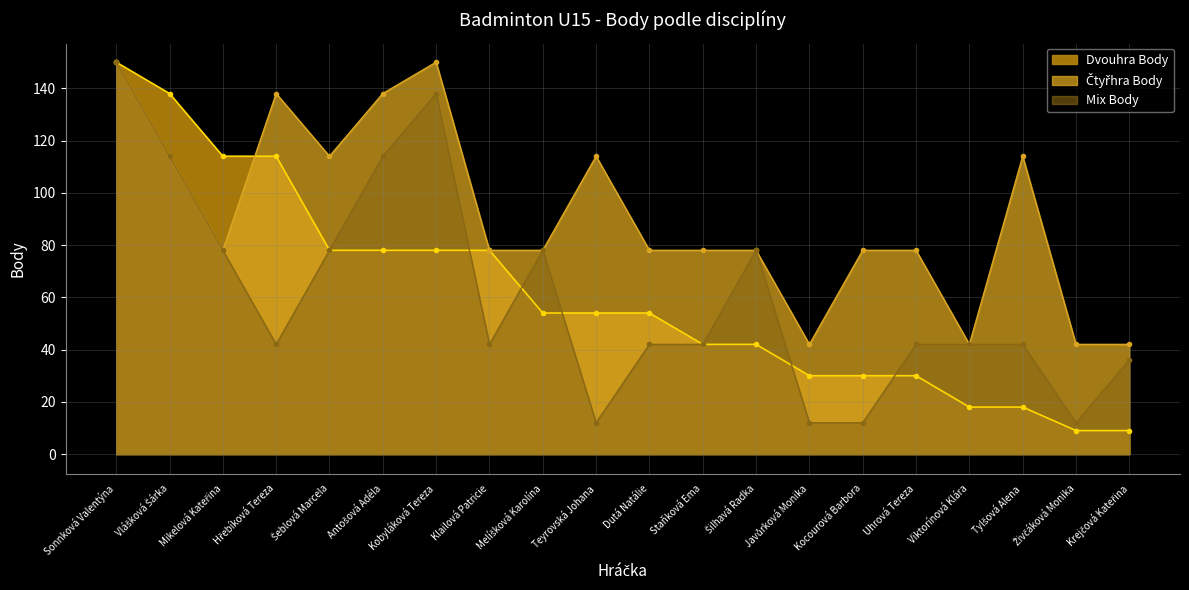

What is the label of the 5th point from the left?

Šeblová Marcela